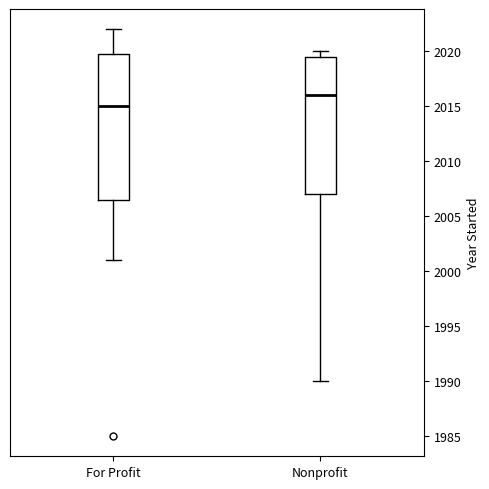

Which box is the tallest, from its lower edge to its upper edge?

For Profit